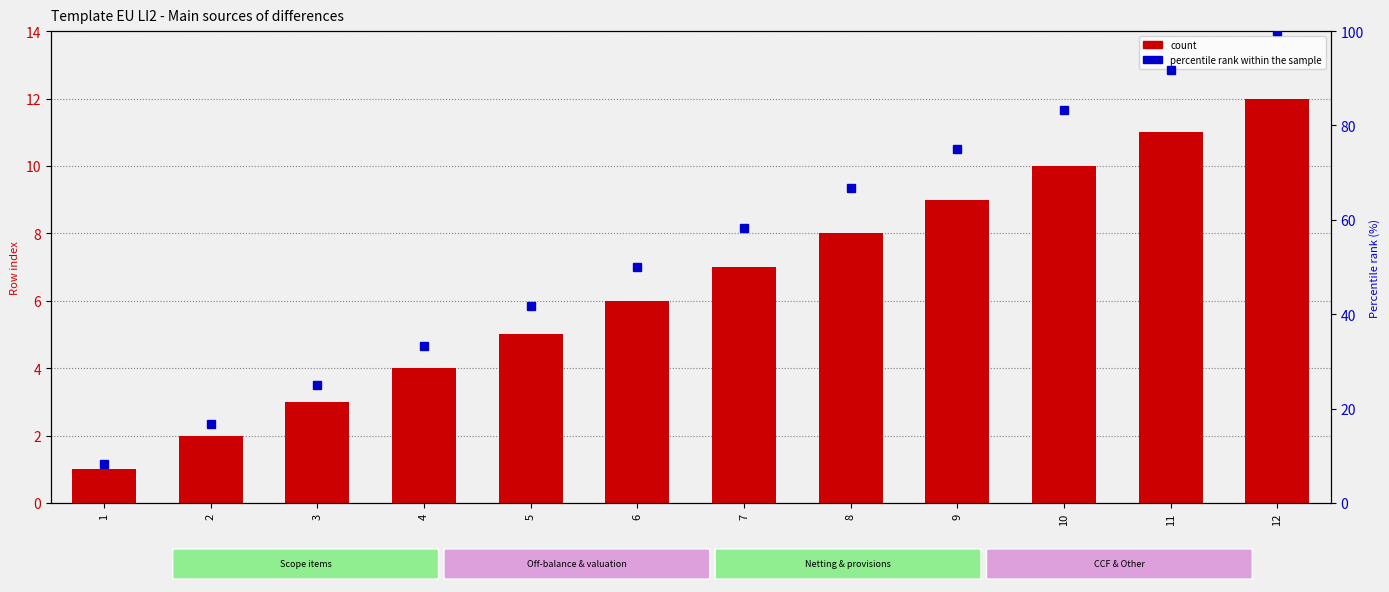

What is the difference between the maximum and minimum values in the percentile rank within the sample series?

91.7